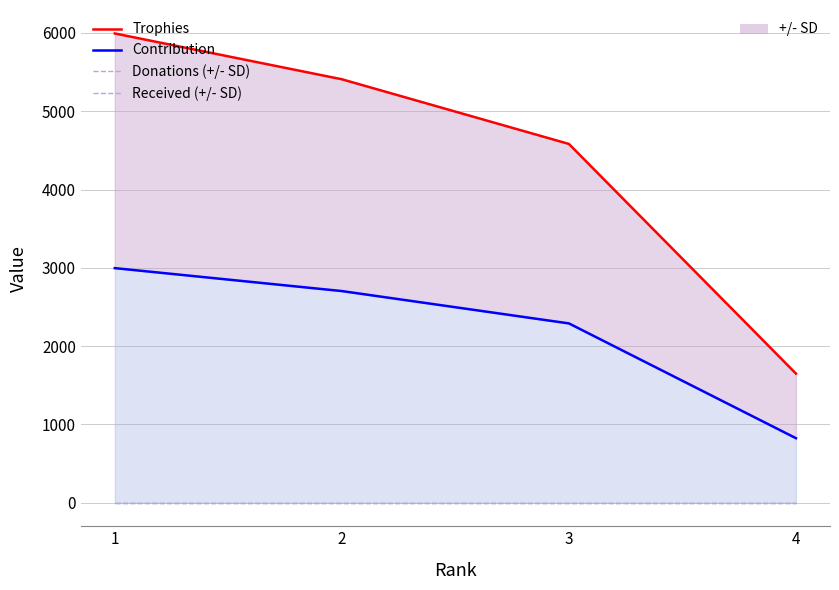

How many values in the Trophies series exceed 5409?

1